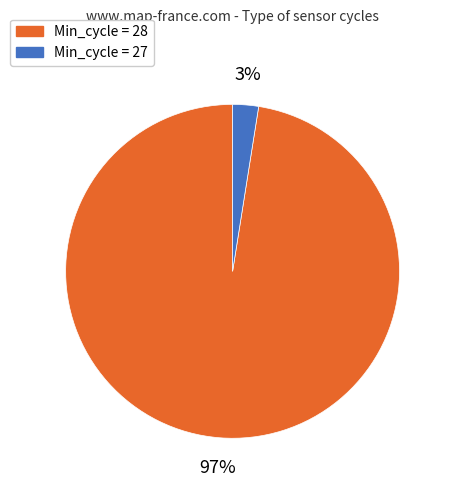

Which has a higher value, Min_cycle = 28 or Min_cycle = 27?

Min_cycle = 28